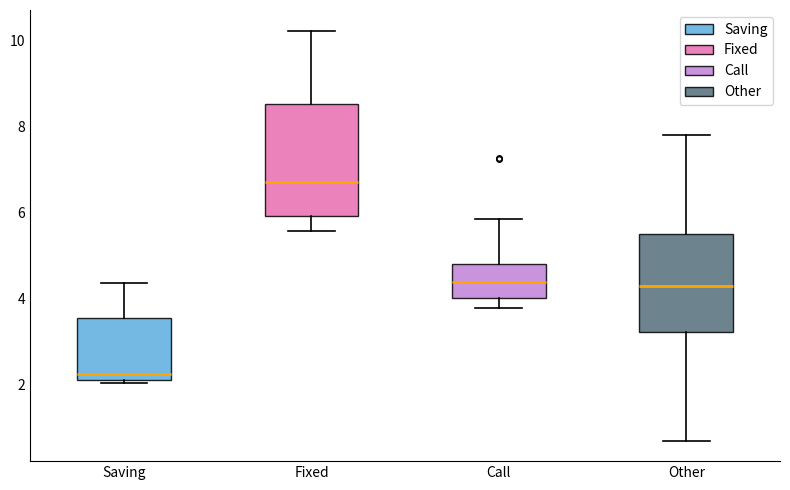

Which box's median line is the highest?

Fixed